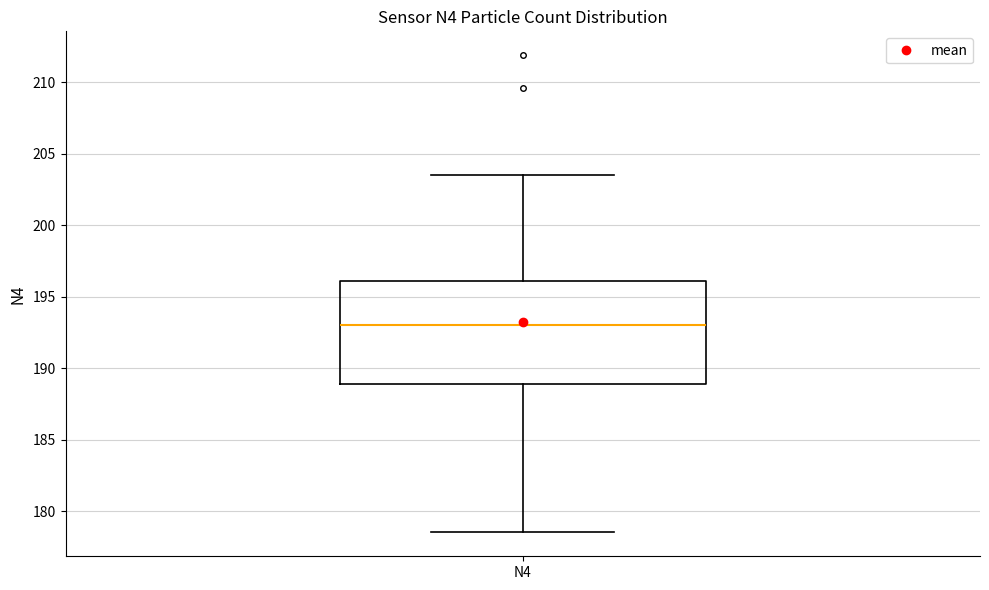

Transcribe this box plot: give where the median line is, the range the box spans, and where the two whiskers end, as read against the y-axis. The values are not printed on the chart, so give them approximately, as read against the axis.

median 193.0, box 189.0 to 196.0, whiskers 178.5 to 203.5